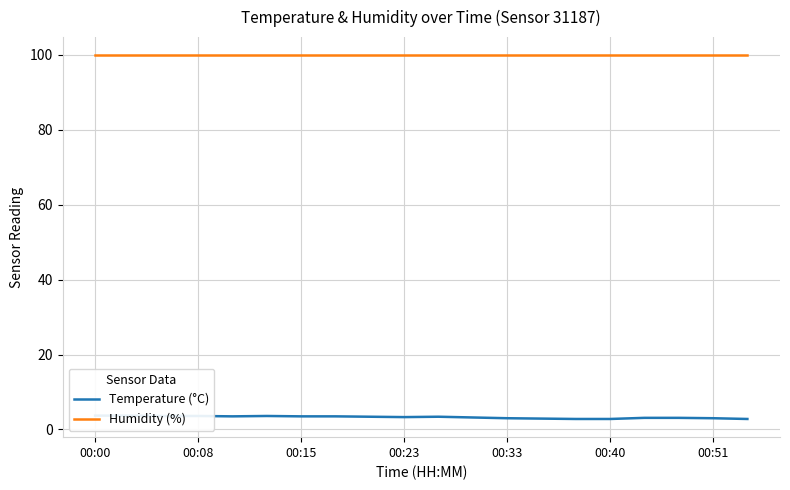

What is the difference between the highest and lowest values at 14?

97.1